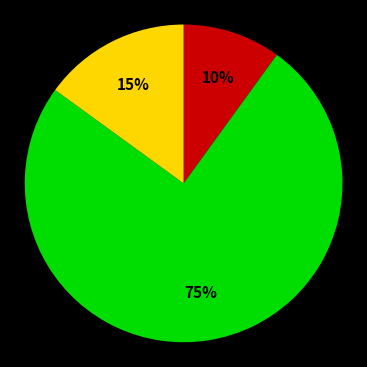

Does any single category account for the majority?

Yes